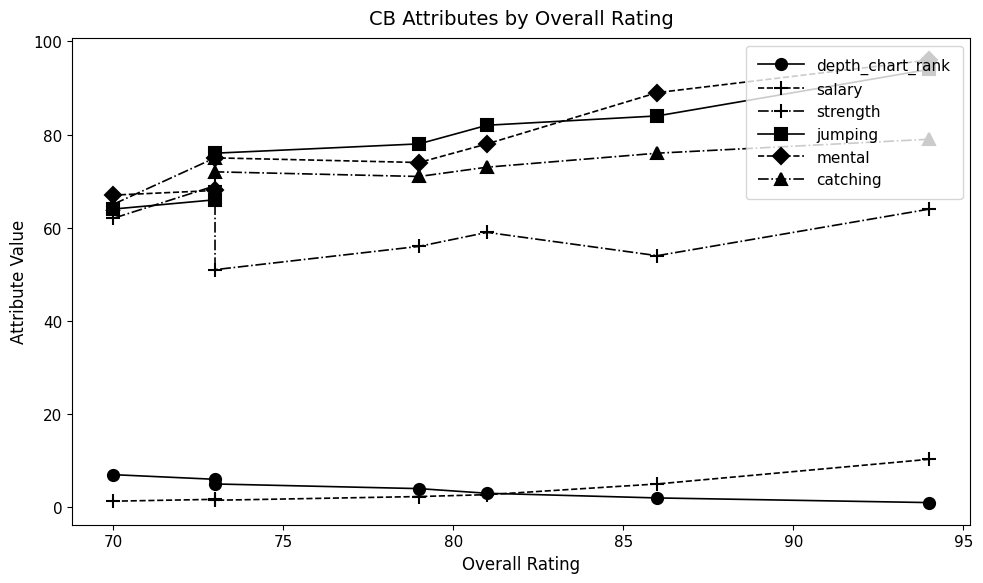

How many values in the jumping series exceed 78?

3